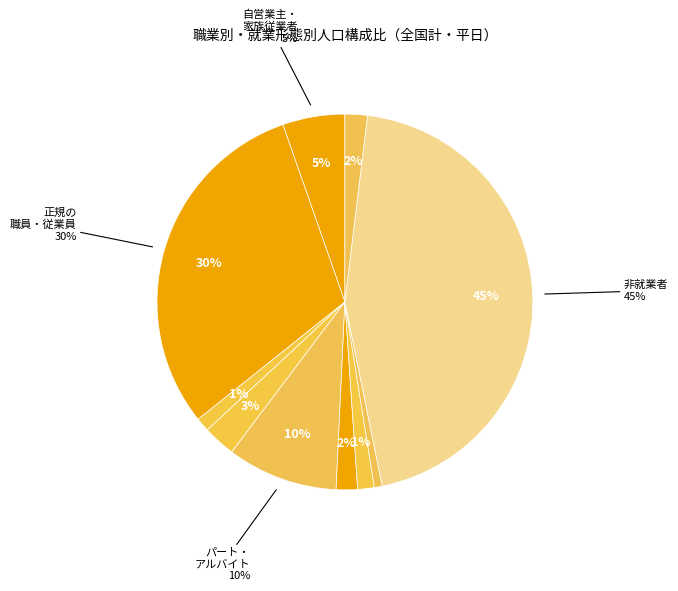

To the nearest percent, what is the combined percentage of 就業者：その他 and 非就業者?

46%